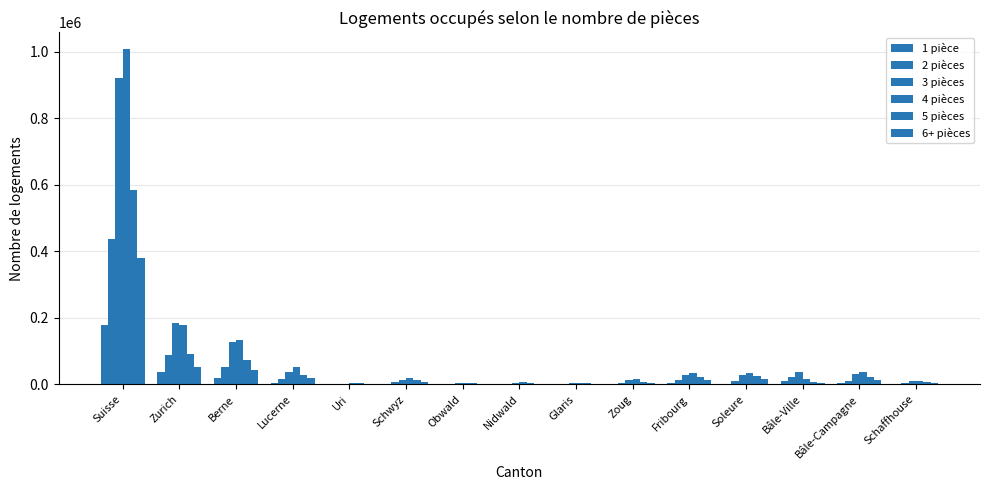

At which label does 2 pièces reach its minimum?

Uri